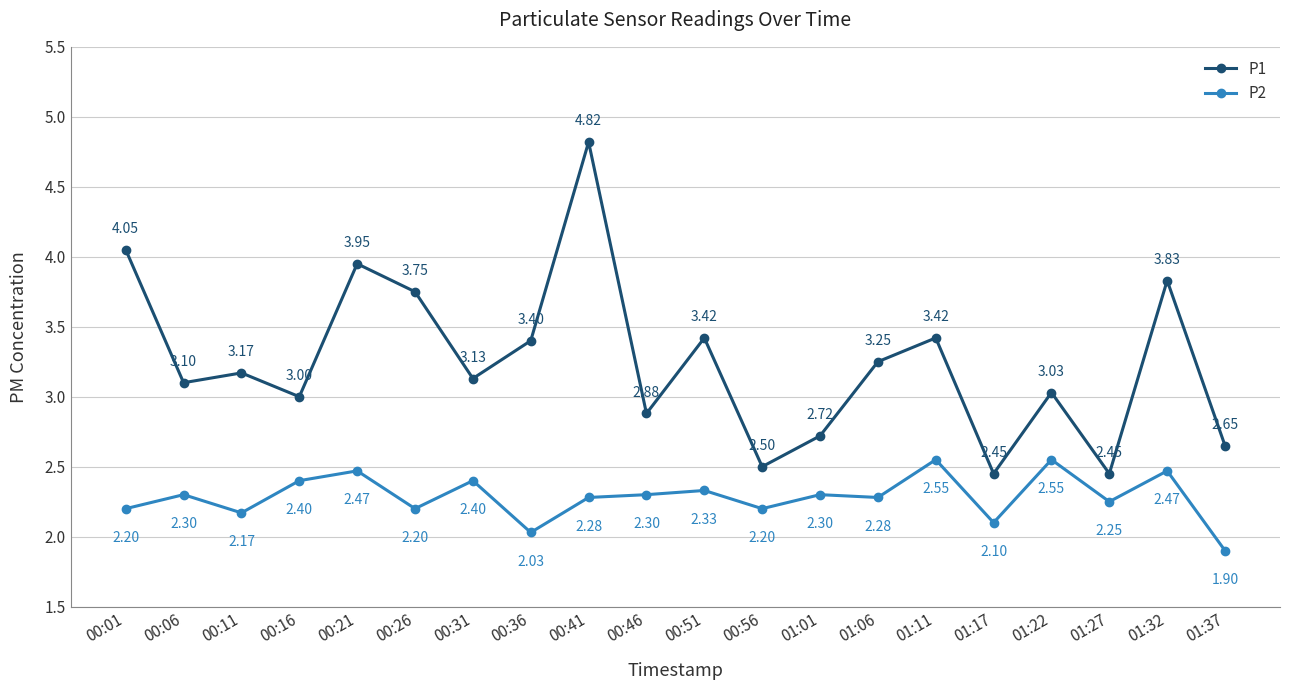

What is the sum of all P2 values?

45.7